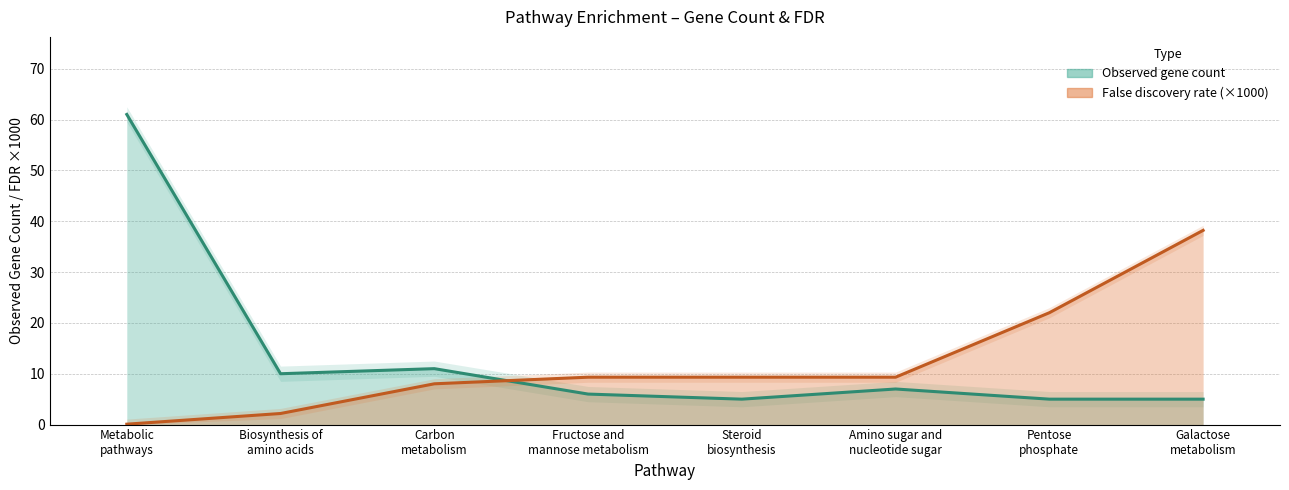

The false discovery rate series shows 0.1 at Metabolic
pathways. True or false?

False